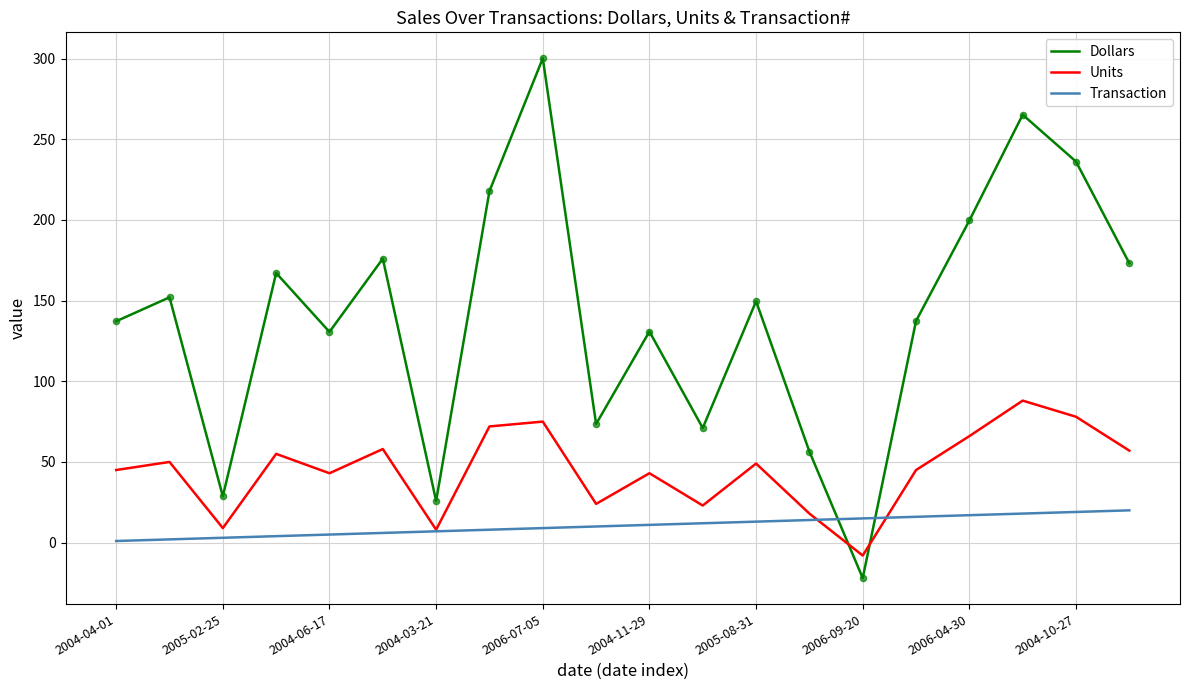

Which series has the widest spread of values?

Dollars